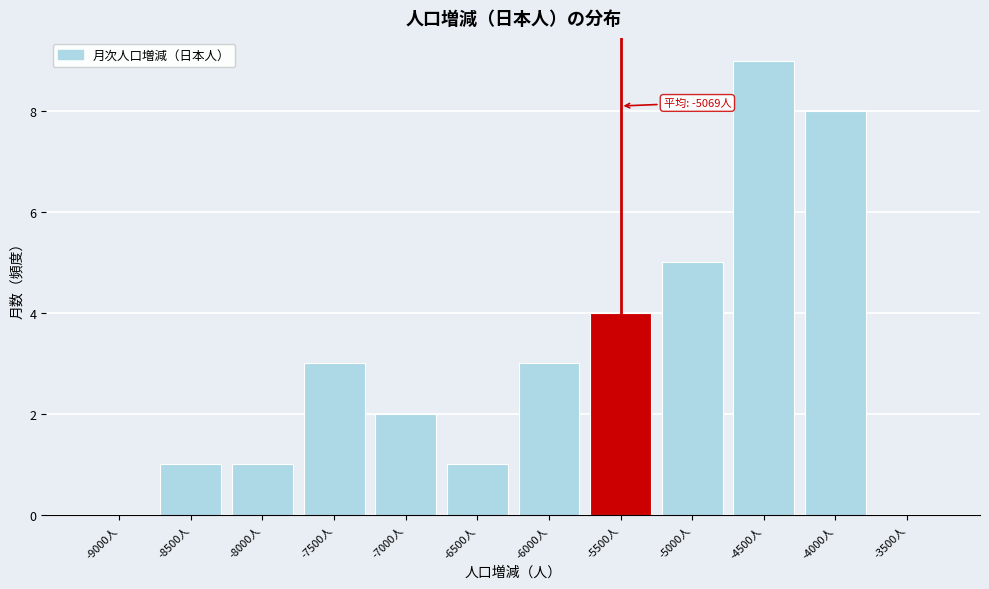

Reading left to right, list all the values displayed in this chart.

-9000人=0	-8500人=1	-8000人=1	-7500人=3	-7000人=2	-6500人=1	-6000人=3	-5500人=4	-5000人=5	-4500人=9	-4000人=8	-3500人=0